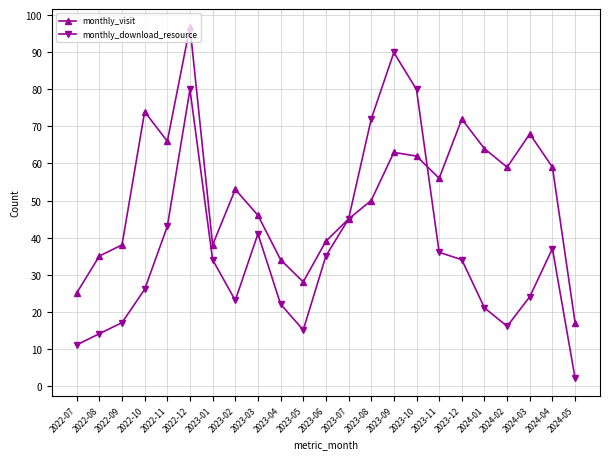

Count the number of categories in the chart.

23